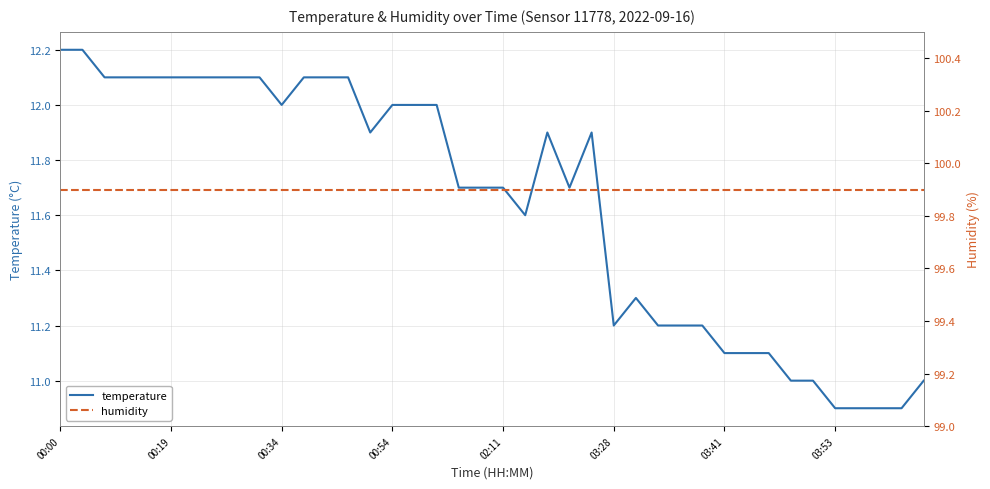

What is the label of the 17th point from the right?

23